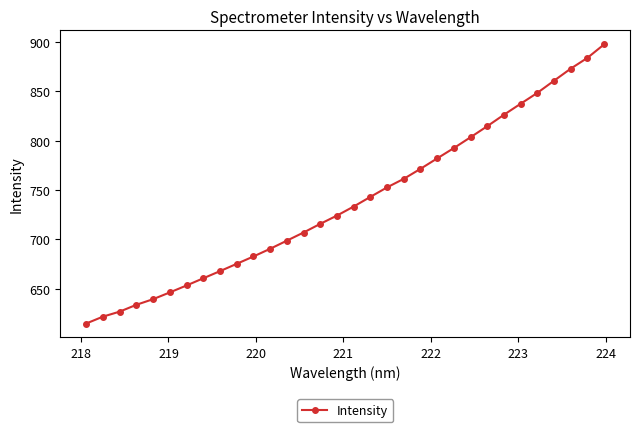

What is the minimum value shown in the chart?

614.7